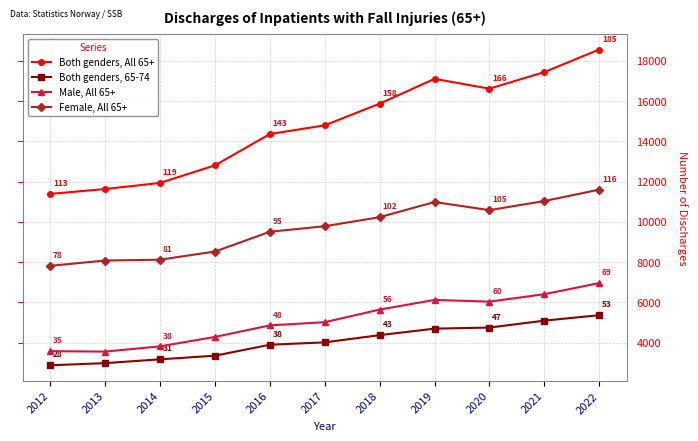

How many interior local peaks does the Both genders, All 65+ series have?

1